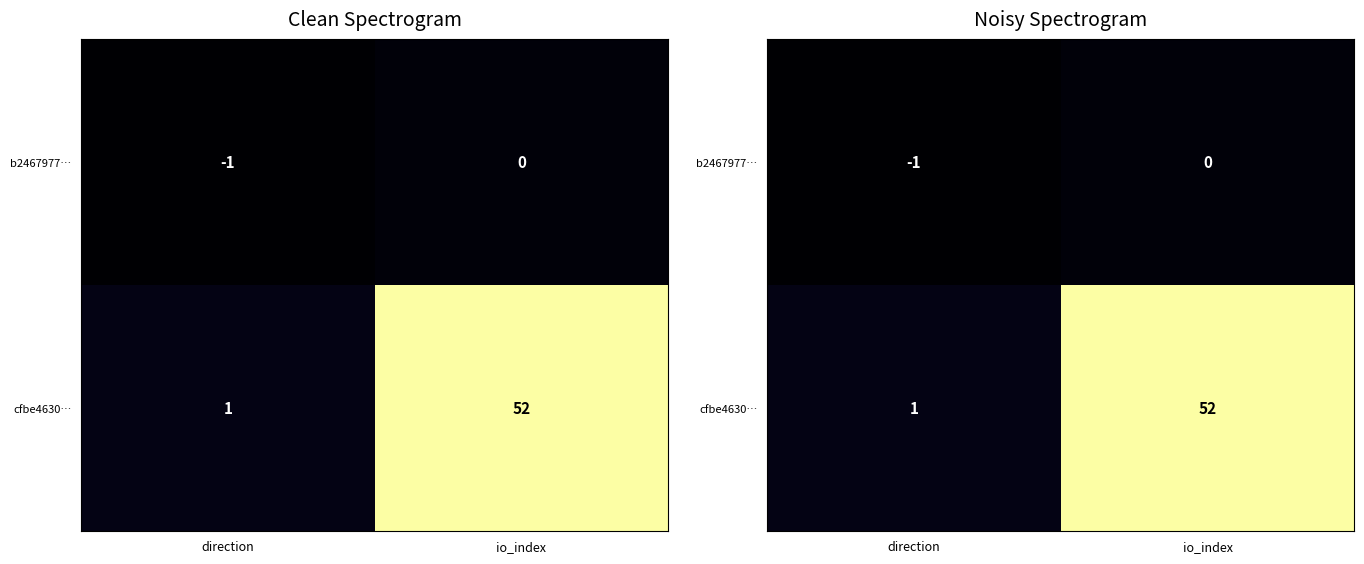

At which label is cfbe4630… closest to 26?

direction